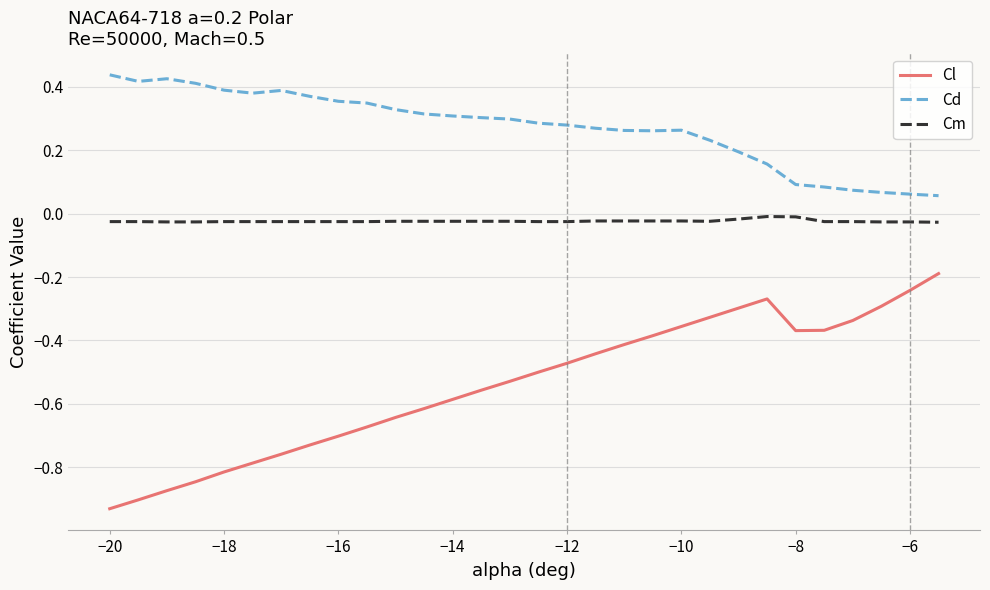

Rank the series by their maximum value, from highest to lowest.

Cd, Cm, Cl